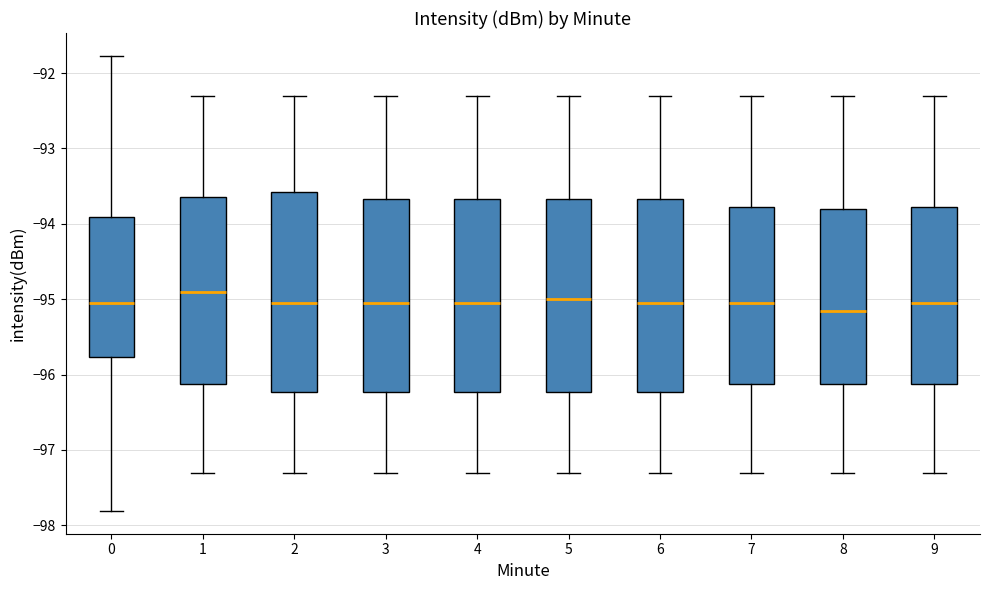

Reading left to right, read every box against the y-axis: the position of its median line, the range the box covers, and the ends of its whiskers. The values are not printed on the chart, so give them approximately, as read against the axis.

0: median -95.1, box -95.8 to -93.9, whiskers -97.8 to -91.8
1: median -94.9, box -96.1 to -93.6, whiskers -97.3 to -92.3
2: median -95.0, box -96.2 to -93.6, whiskers -97.3 to -92.3
3: median -95.0, box -96.2 to -93.7, whiskers -97.3 to -92.3
4: median -95.0, box -96.2 to -93.7, whiskers -97.3 to -92.3
5: median -95.0, box -96.2 to -93.7, whiskers -97.3 to -92.3
6: median -95.0, box -96.2 to -93.7, whiskers -97.3 to -92.3
7: median -95.0, box -96.1 to -93.8, whiskers -97.3 to -92.3
8: median -95.1, box -96.1 to -93.8, whiskers -97.3 to -92.3
9: median -95.0, box -96.1 to -93.8, whiskers -97.3 to -92.3